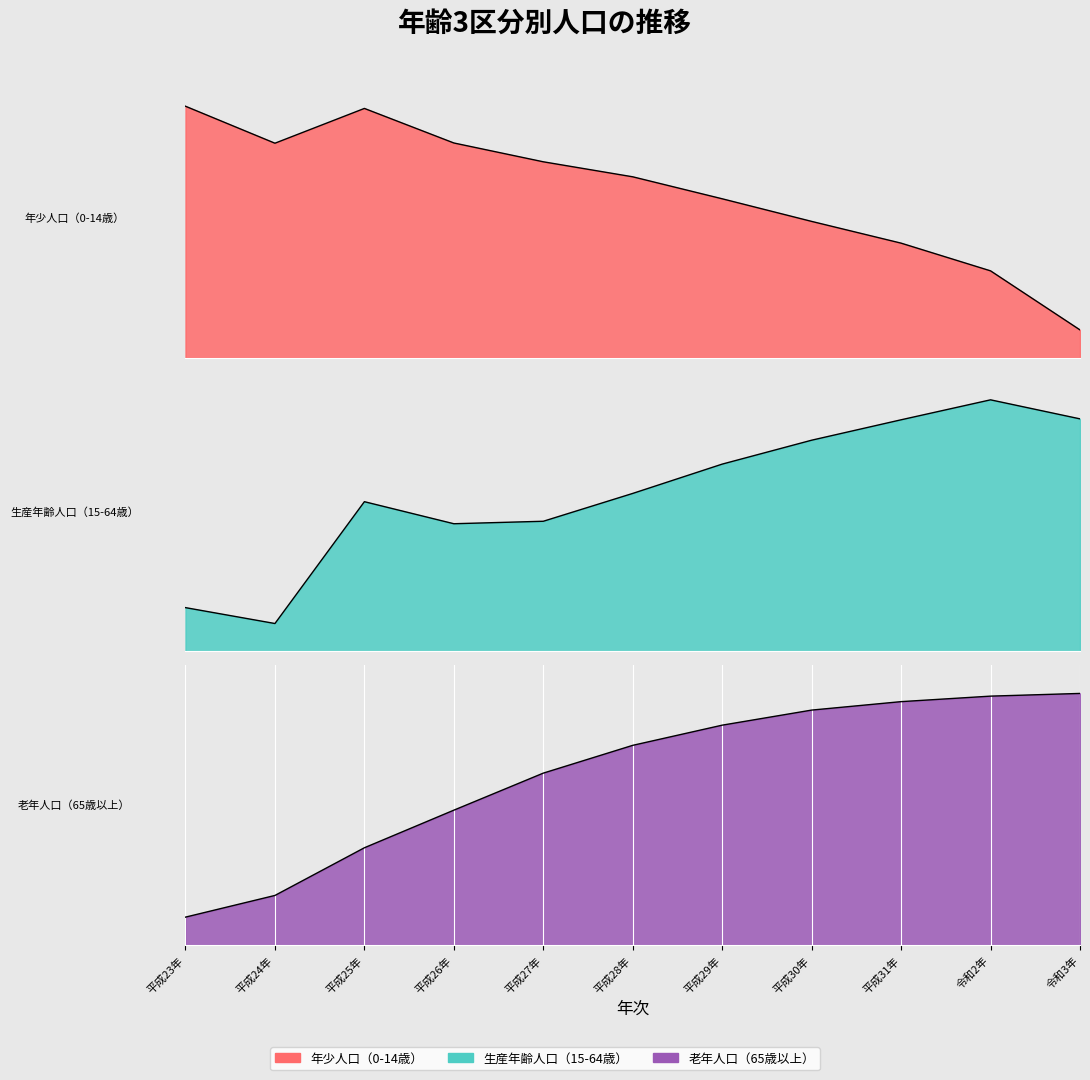

What is the value of the 生産年齢人口（15-64歳） point at the 8th from the left?

0.8